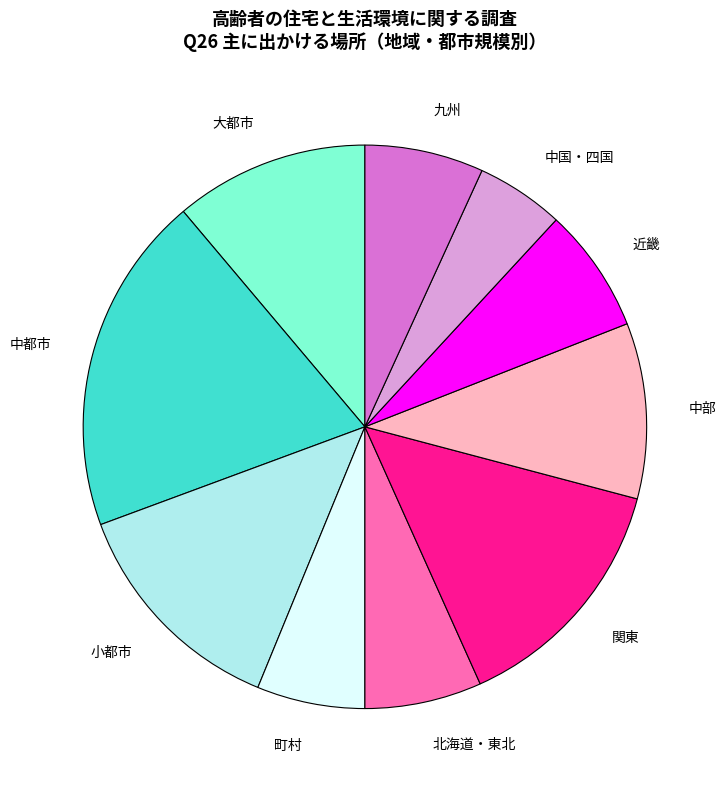

Combined, do 中国・四国 and 小都市 account for over 50%?

No